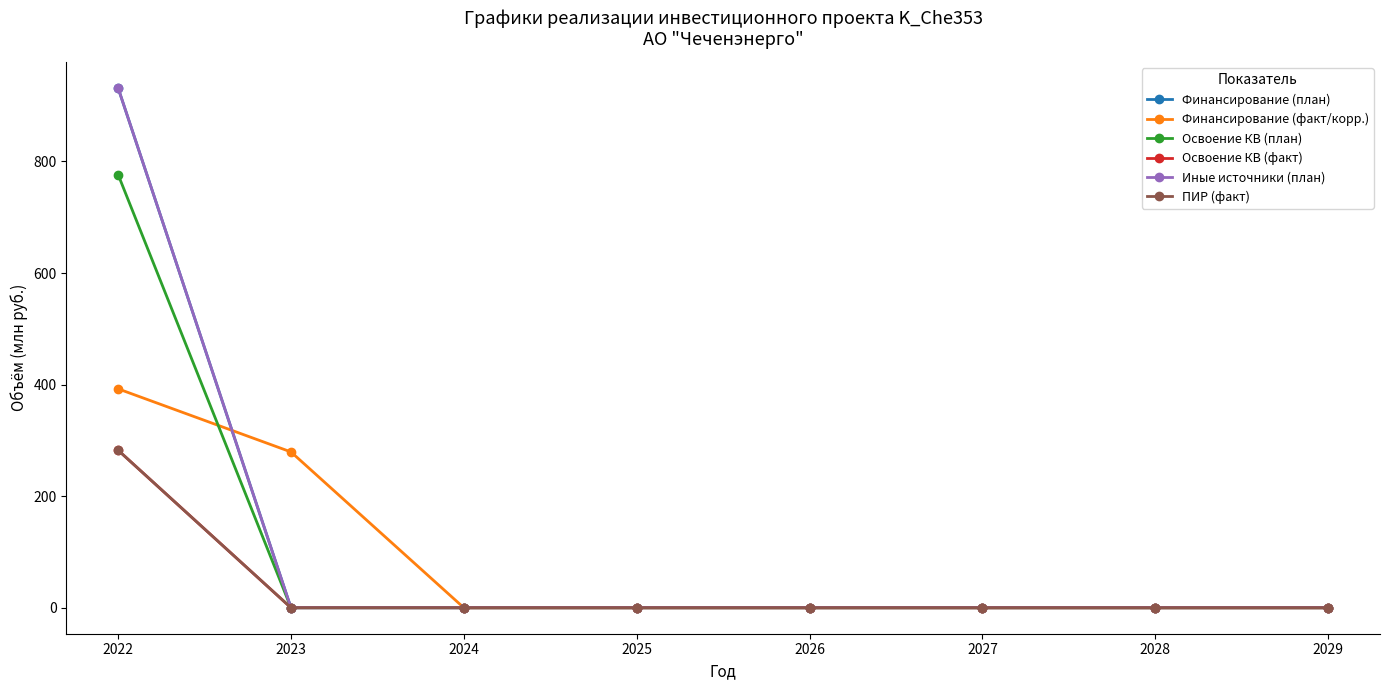

True or false: Освоение КВ (план) and Финансирование (план) intersect in this chart.

False